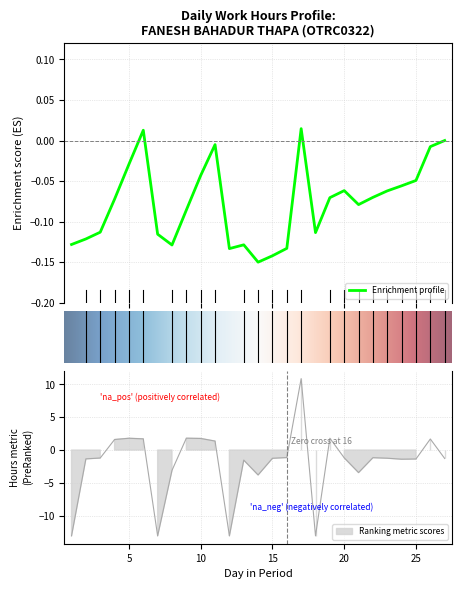

What is the minimum value shown in the chart?

-13.1